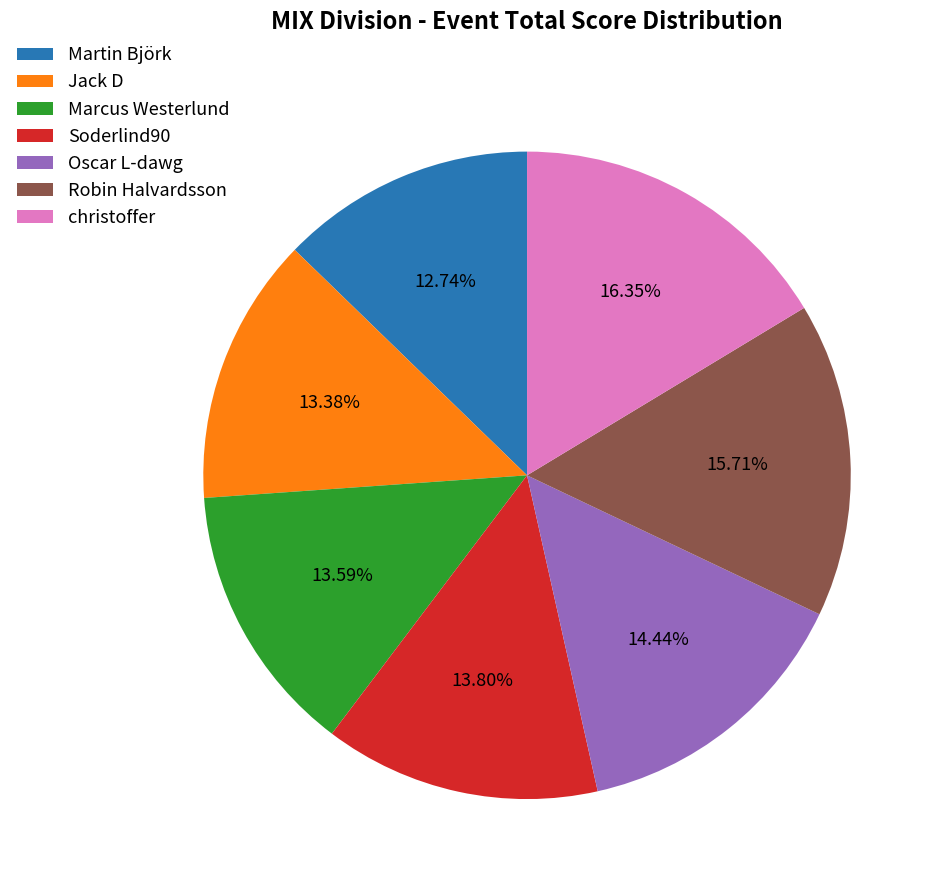

What is the ratio of the value at Soderlind90 to the value at Oscar L-dawg?

1.0